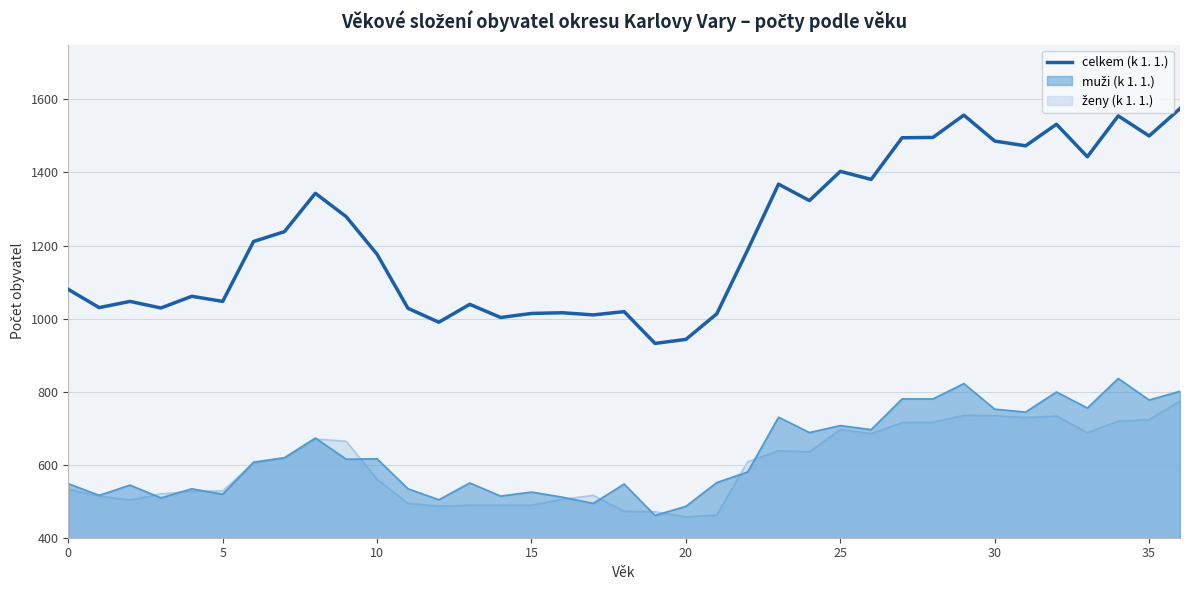

Which category has the highest value across all series?

36